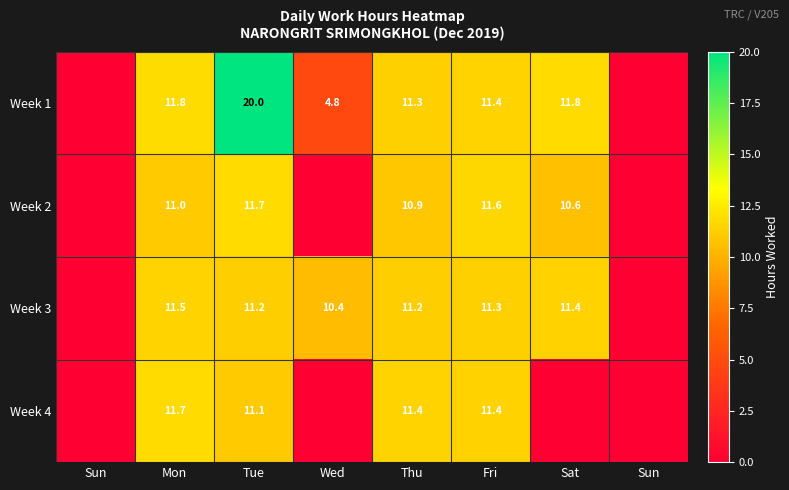

Is it true that Week 2 equals 6.9 at Fri?

False